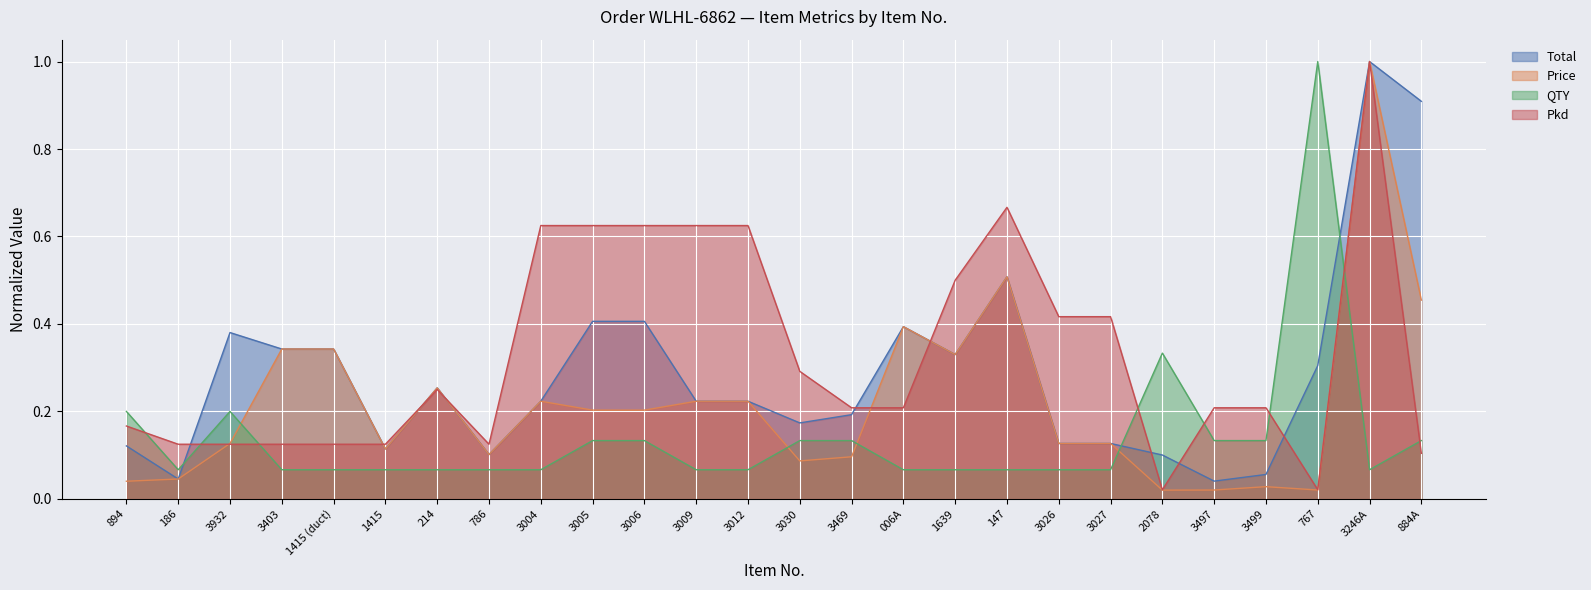

What is the sum of the Pkd values at 3030 and 2078?

0.3